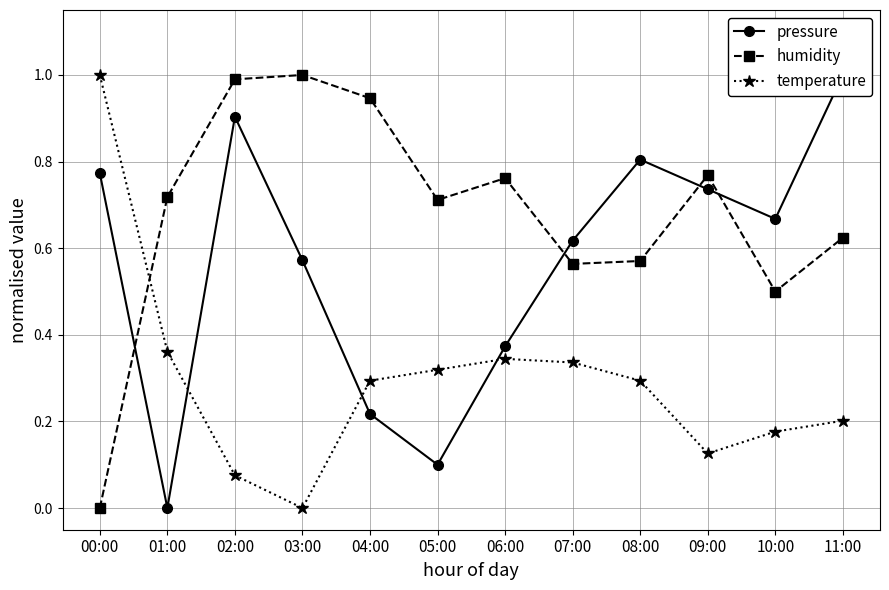

What is the value of the pressure point at the 12th from the left?

1.0